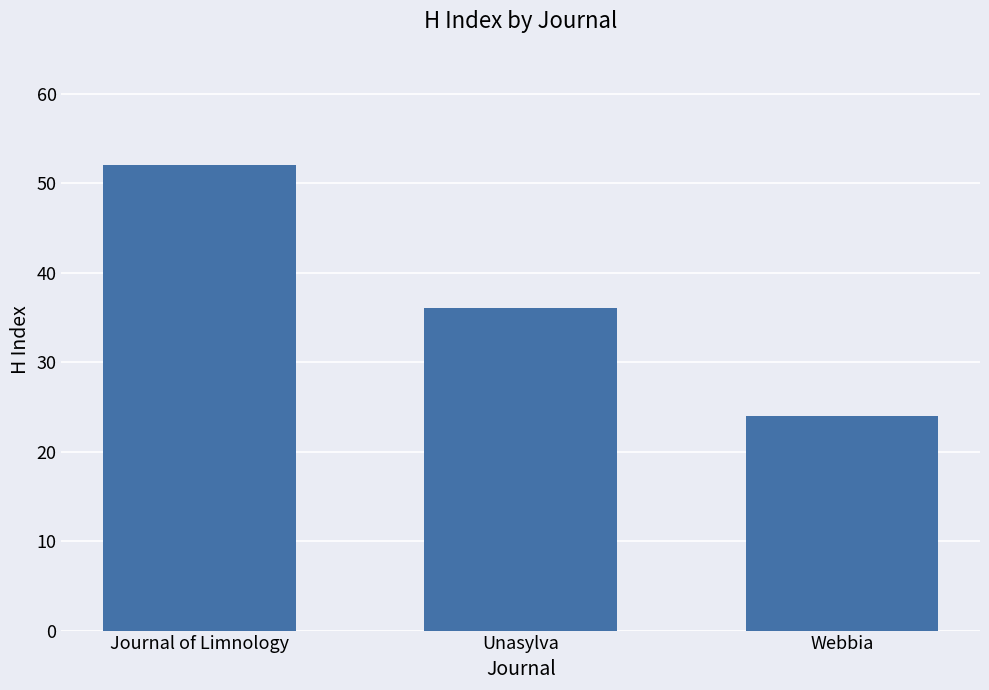

Count the number of categories in the chart.

3